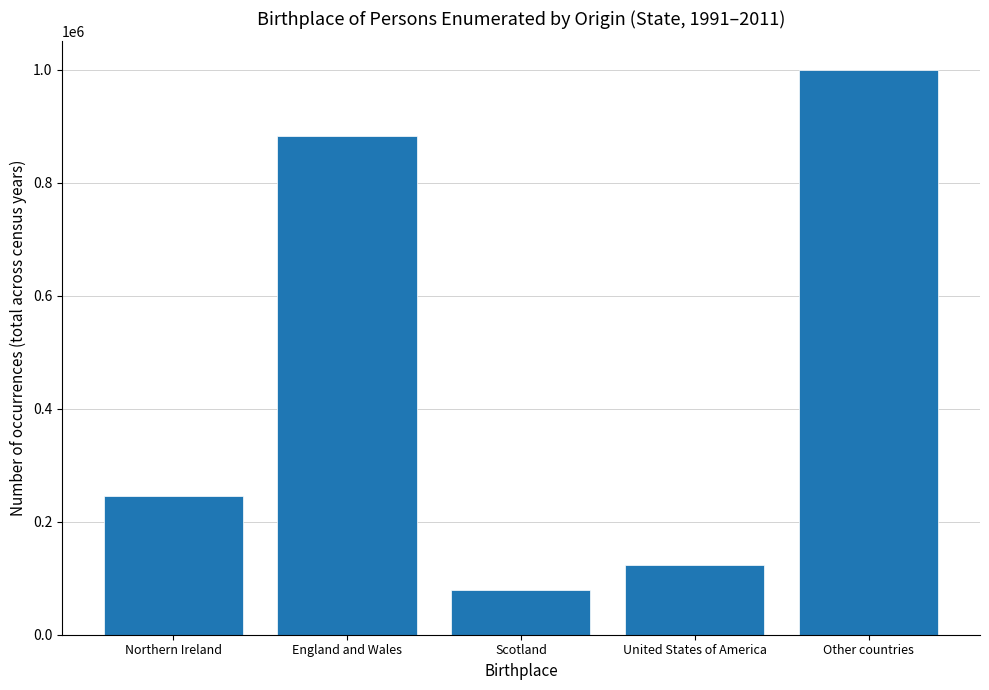

What is the change in value from United States of America to Other countries?

+876134